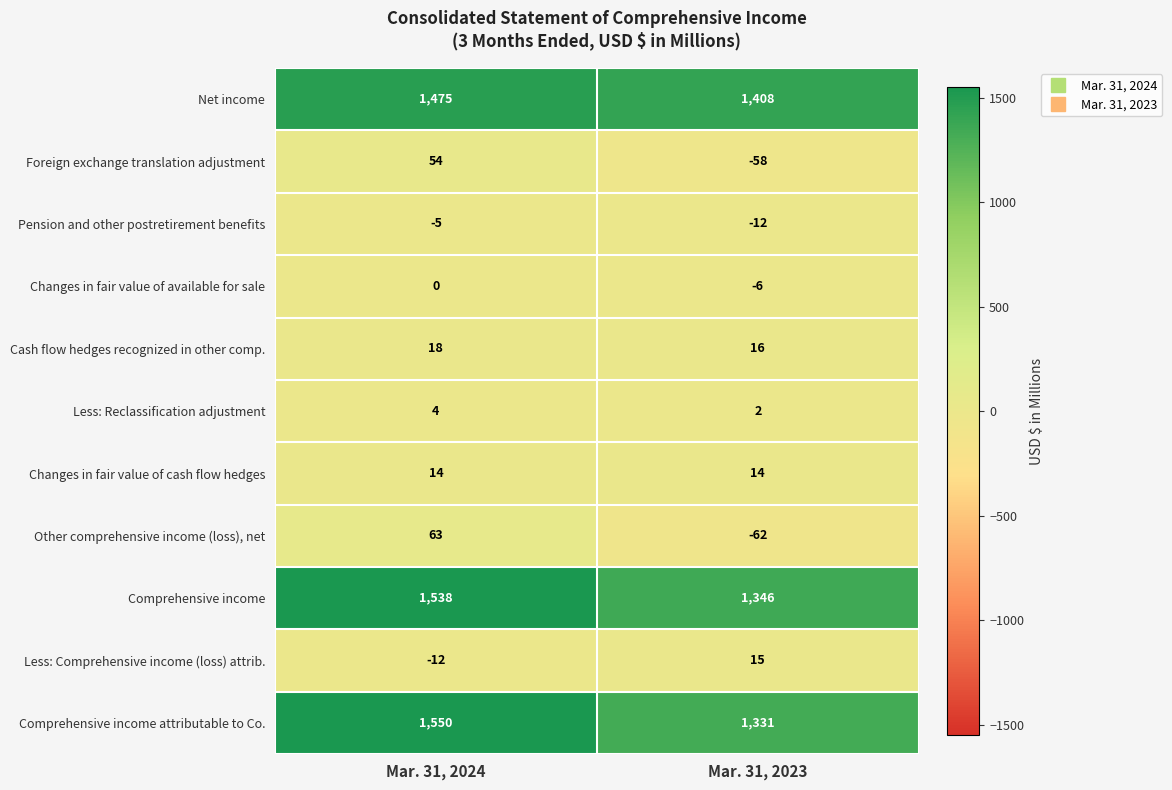

Reading left to right, what are all the values shown in this chart?

Net income: 1475	1408
Foreign exchange translation adjustment: 54	-58
Pension and other postretirement benefits: -5	-12
Changes in fair value of available for sale: 0	-6
Cash flow hedges recognized in other comp.: 18	16
Less: Reclassification adjustment: 4	2
Changes in fair value of cash flow hedges: 14	14
Other comprehensive income (loss), net: 63	-62
Comprehensive income: 1538	1346
Less: Comprehensive income (loss) attrib.: -12	15
Comprehensive income attributable to Co.: 1550	1331